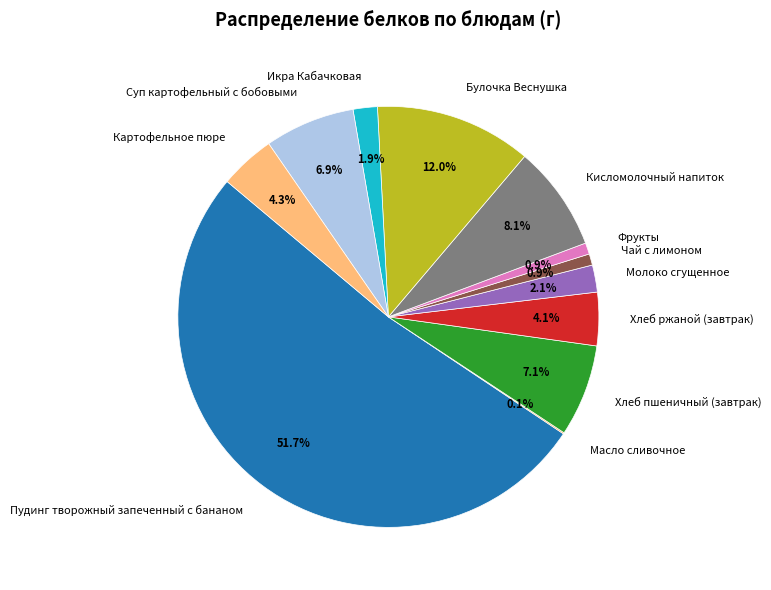

Between Икра Кабачковая and Суп картофельный с бобовыми, which is larger?

Суп картофельный с бобовыми